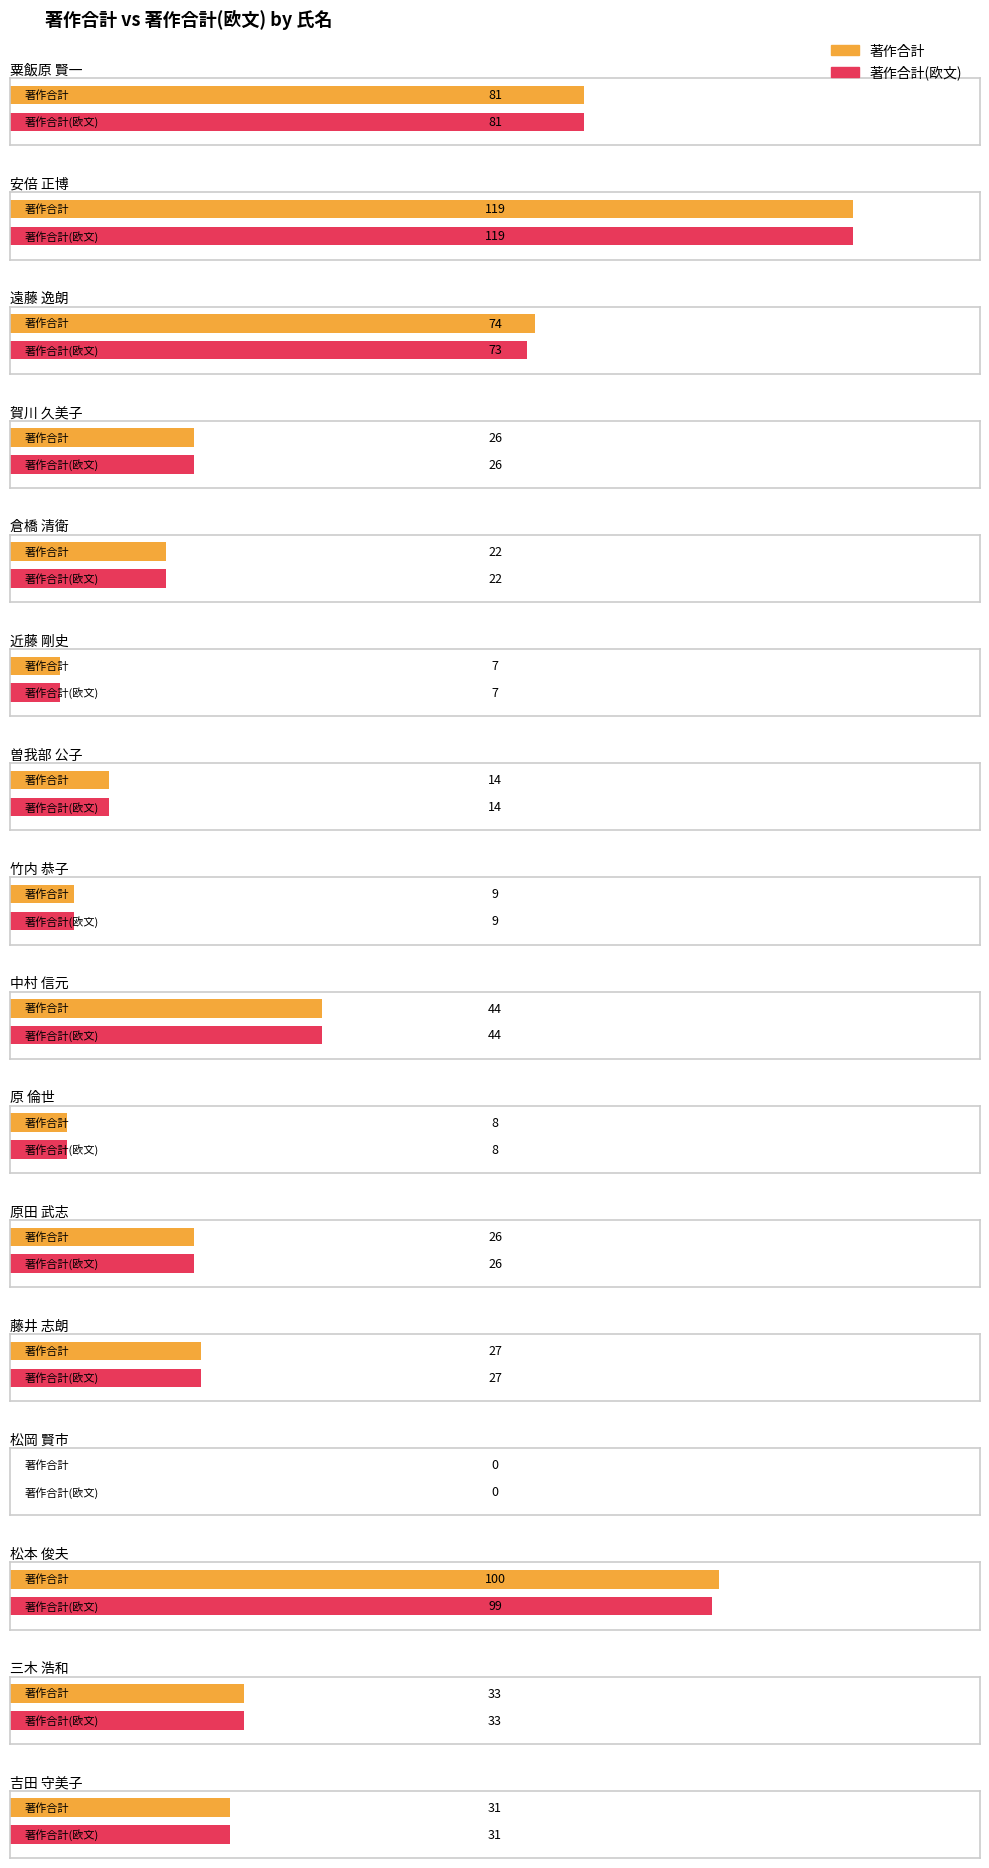

Which series has the widest spread of values?

著作合計